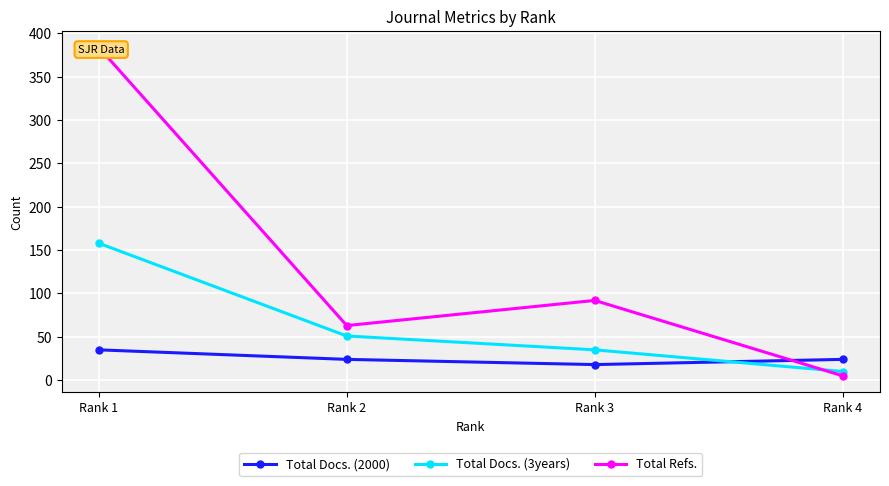

In Total Refs., how many points are higher than both neighbors (excluding endpoints)?

1